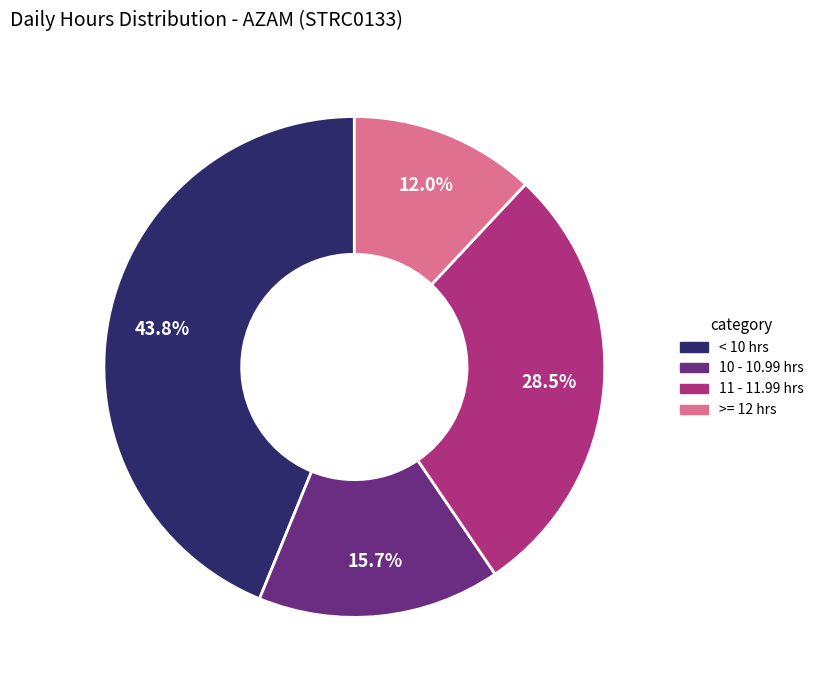

Is there a majority slice in this chart?

No